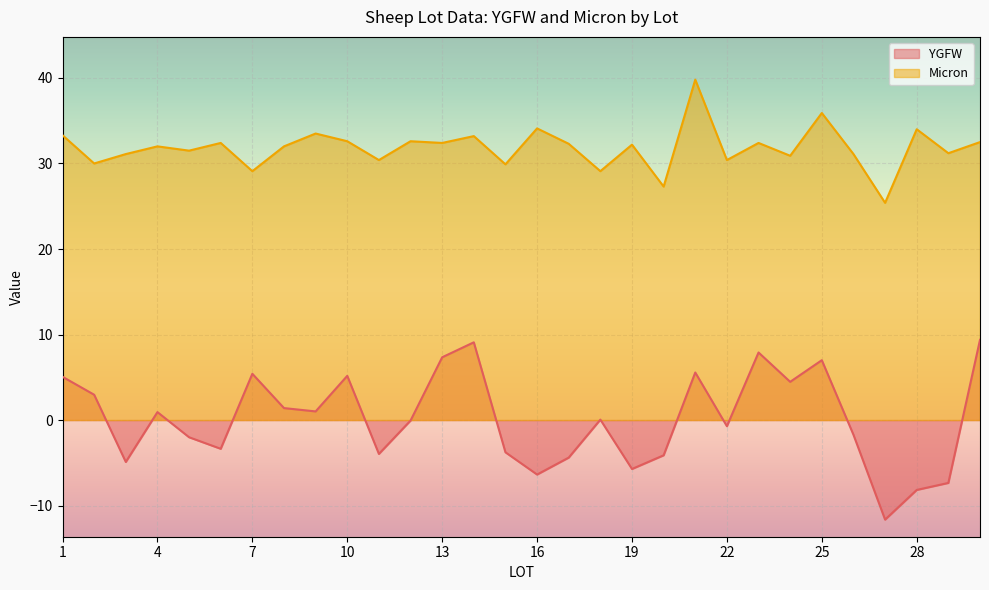

Which series changed the most between 19 and 22?

YGFW